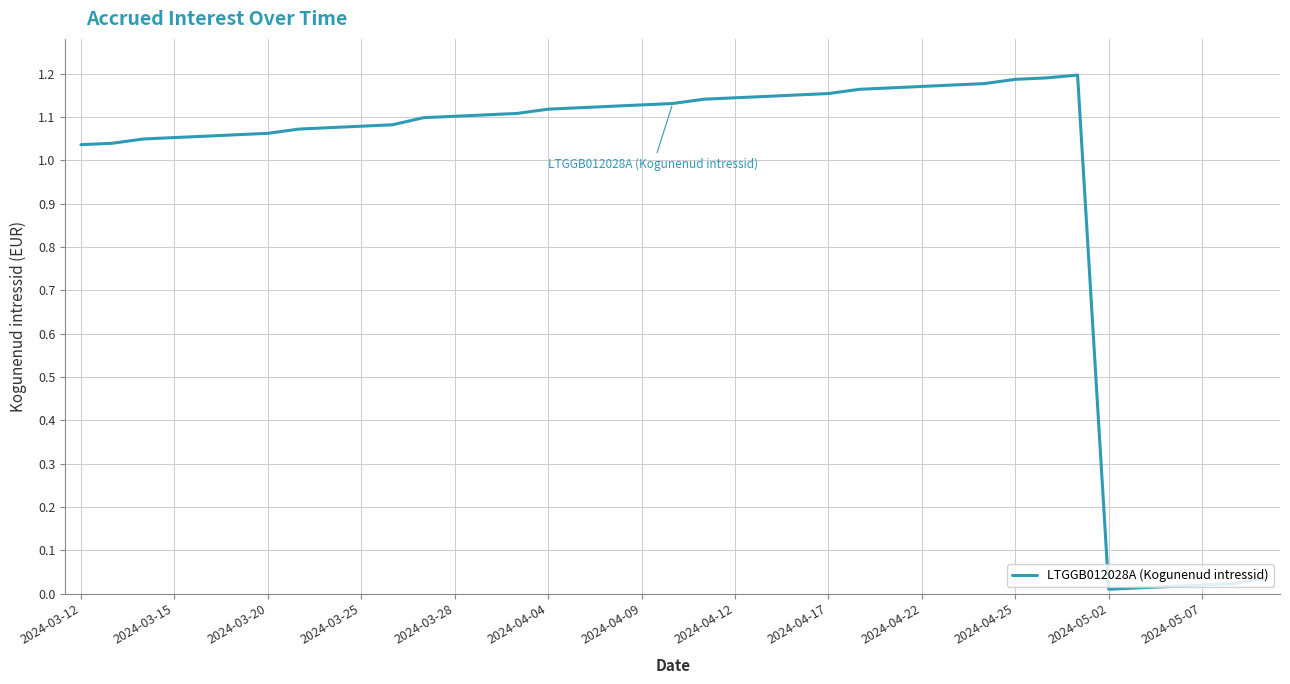

At which label does the data first exceed 1?

2024-03-12